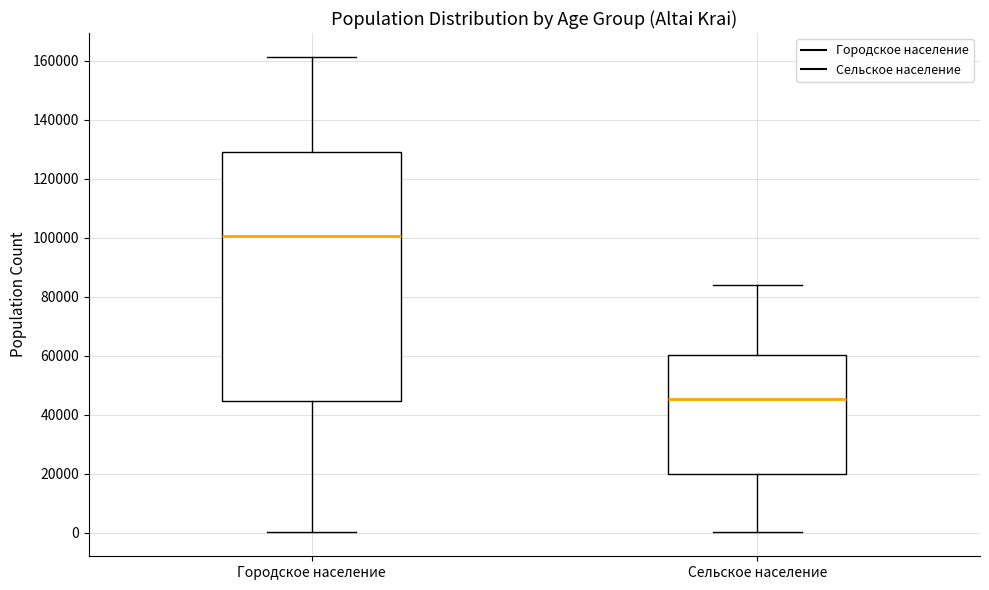

Reading left to right, transcribe this box plot: for each box, give where its median line is, the range the box spans, and where its two whiskers end, as read against the y-axis. The values are not printed on the chart, so give them approximately, as read against the axis.

Городское население: median 100000, box 44000 to 130000, whiskers 0 to 162000
Сельское население: median 46000, box 20000 to 60000, whiskers 0 to 84000